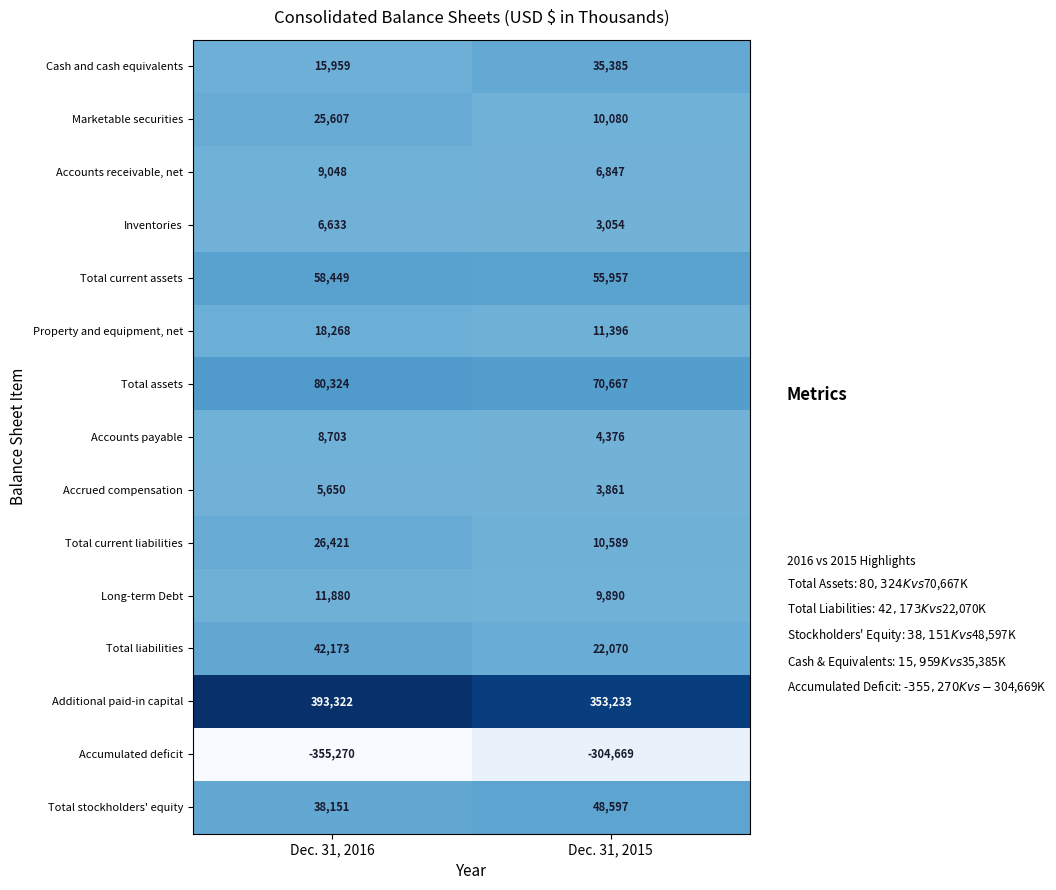

At which category does the chart reach its minimum across all series?

Dec. 31, 2016